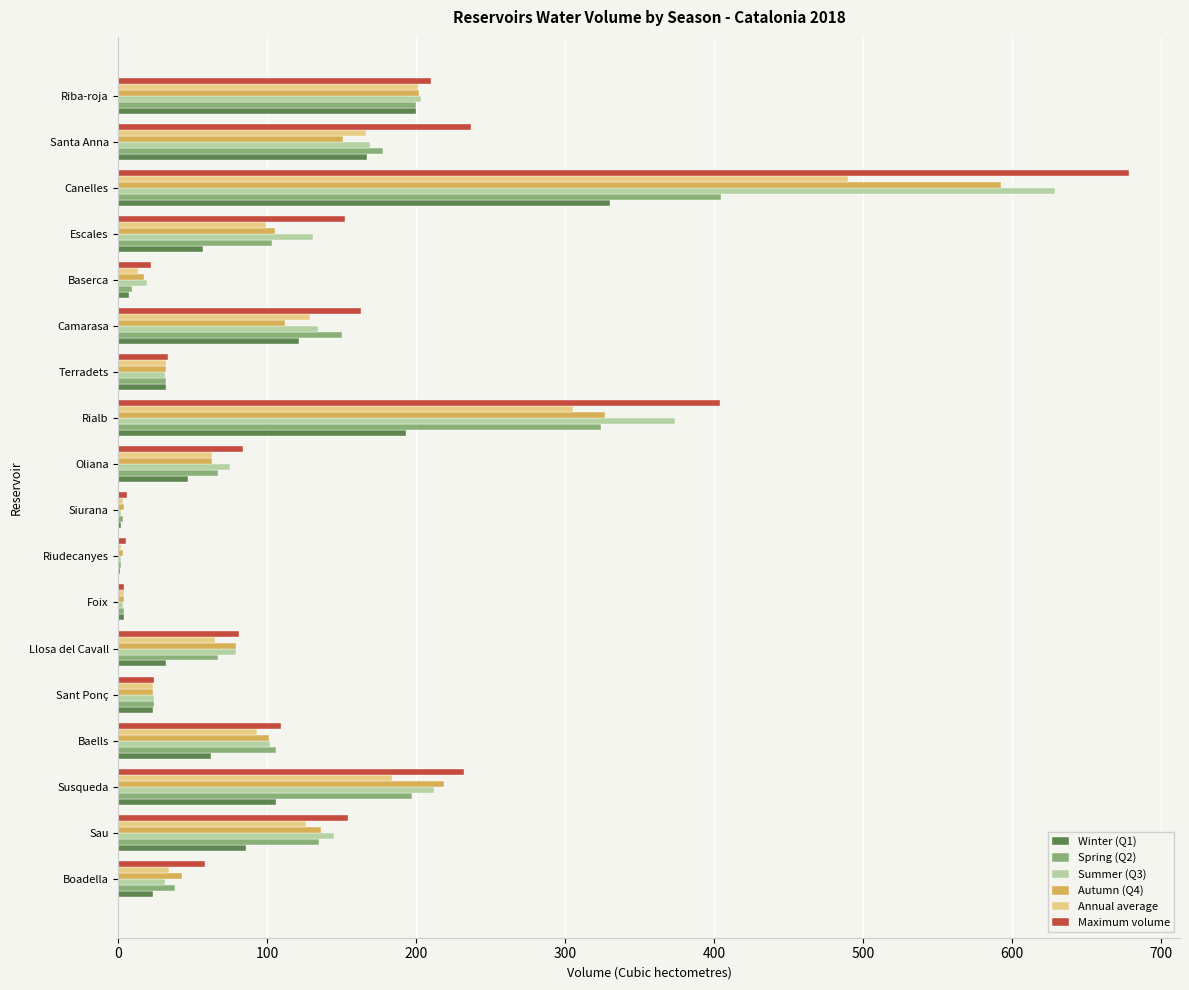

What is the maximum value shown in the chart?

679